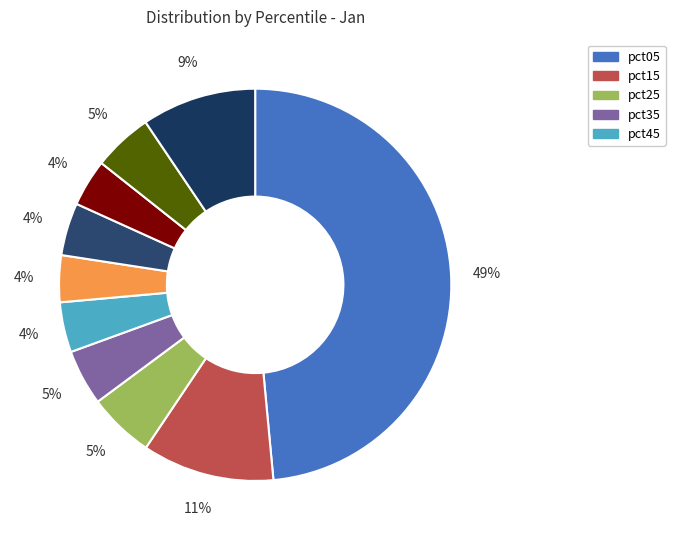

How many slices are in this pie chart?

10